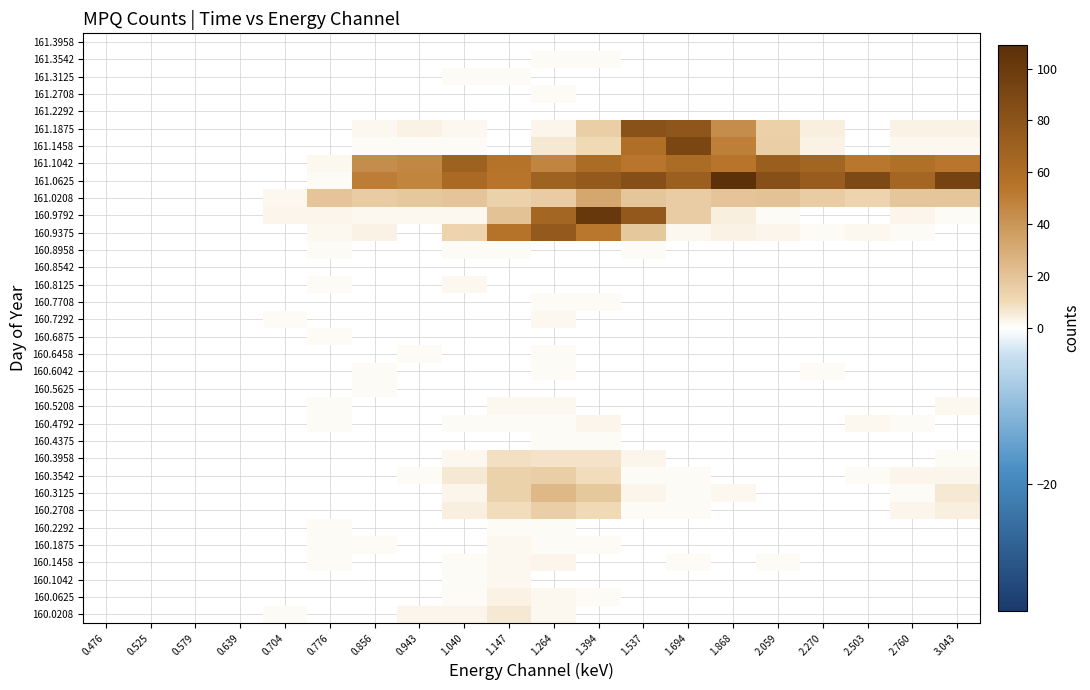

Rank the series at 1.868 from lowest to highest value.

161.1875, 161.2292, 161.2708, 161.3125, 161.3542, 161.3958, 161.1458, 161.1042, 160.0208, 160.0625, 160.1042, 160.1458, 160.1875, 160.2292, 160.2708, 160.3125, 160.3542, 160.3958, 160.4375, 160.4792, 160.5208, 160.5625, 160.6042, 160.6458, 160.6875, 160.7292, 160.7708, 160.8125, 160.8542, 160.8958, 160.9375, 160.9792, 161.0208, 161.0625